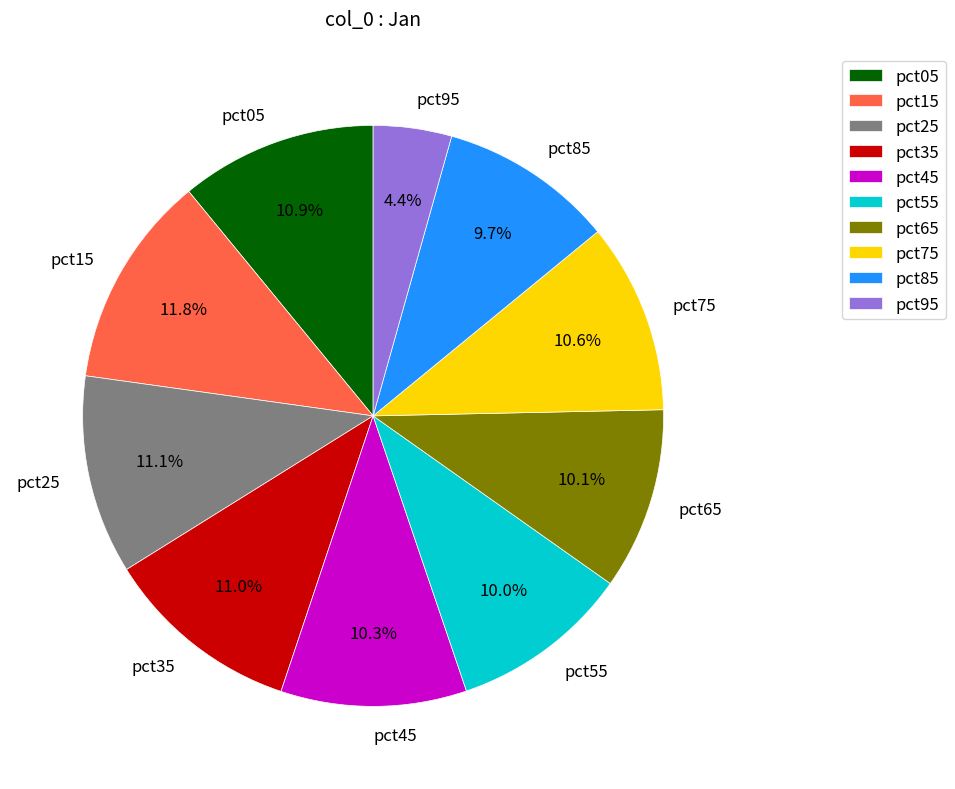

What portion of the pie excludes pct65?

89.9%